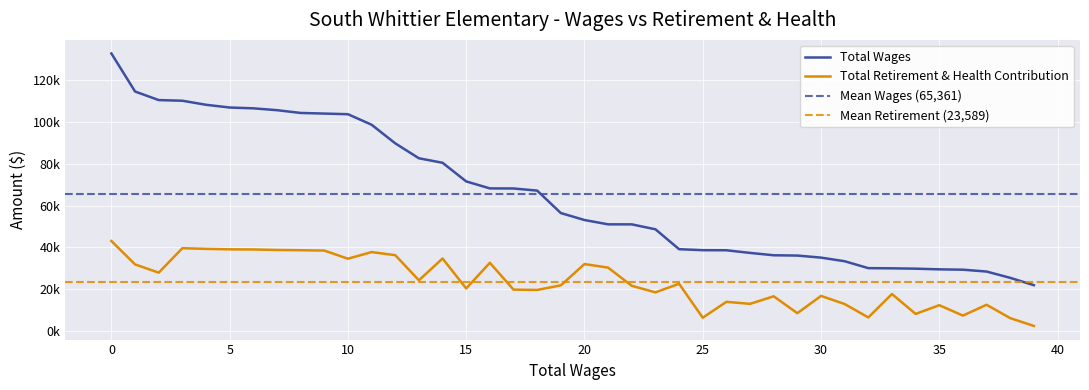

How many categories are shown in the chart?

40